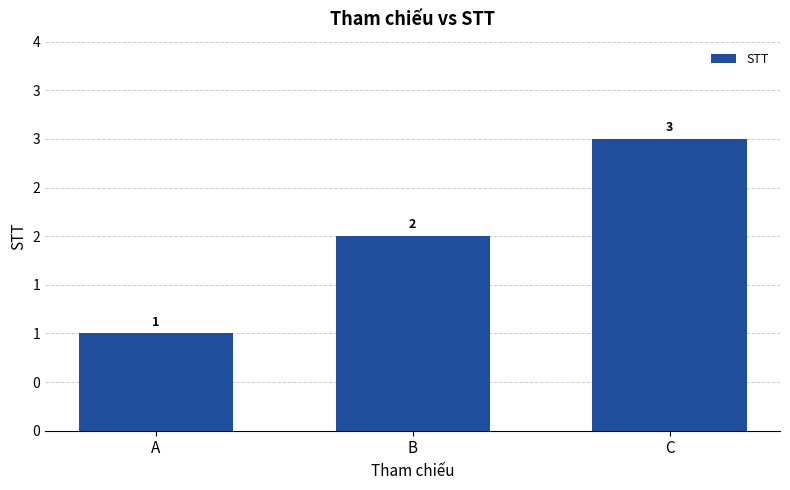

Are the bars horizontal?

No